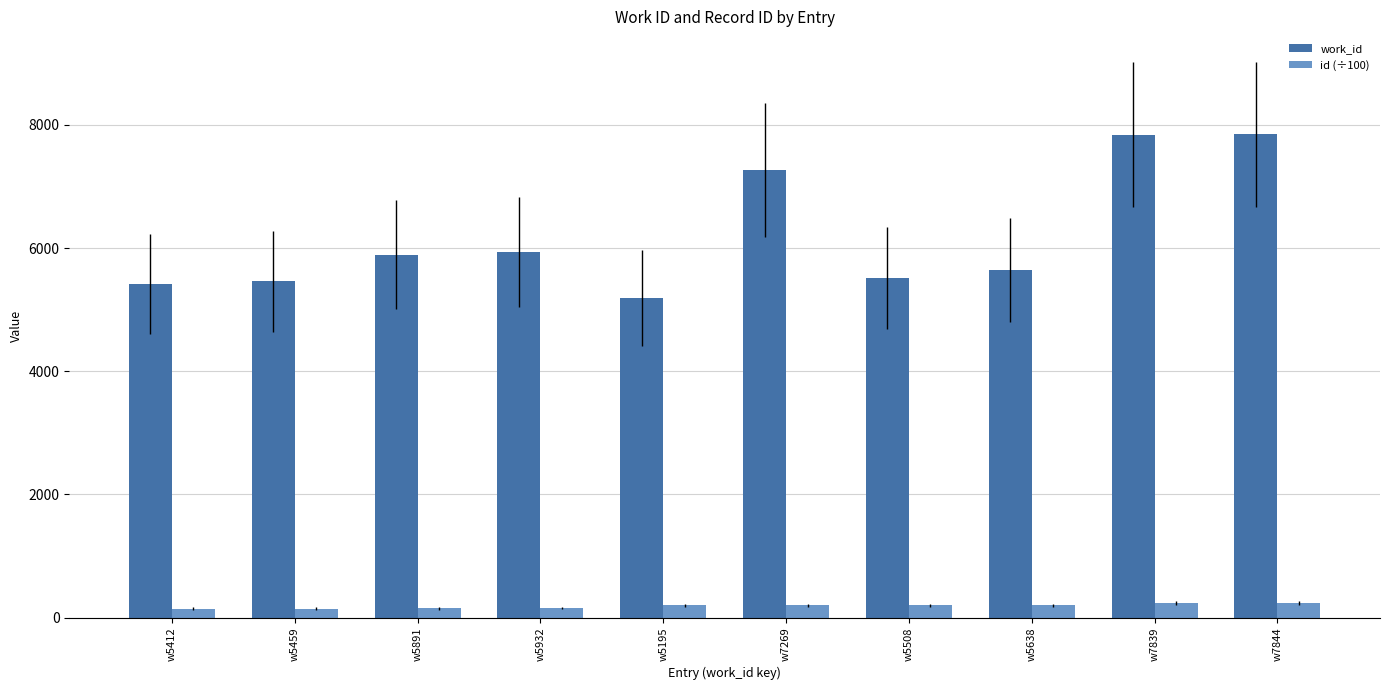

What is the label of the 2nd bar from the right?

w7839